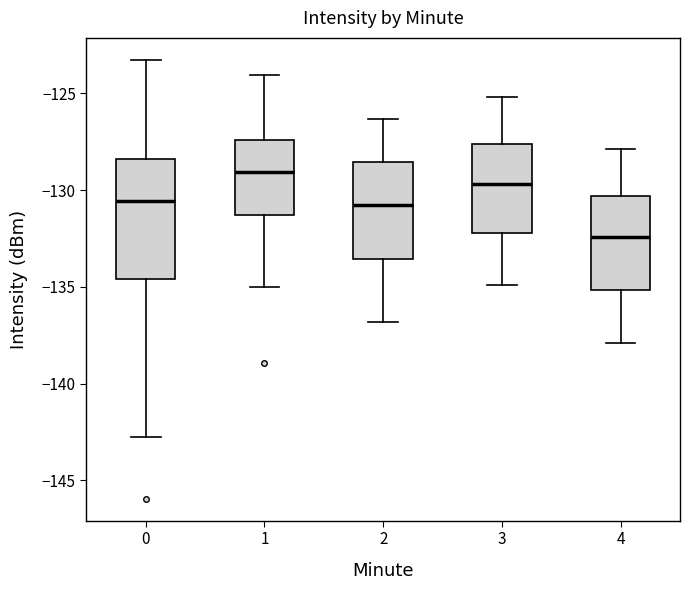

Where does the lower whisker of the box at x = 3 end on the y-axis? The values are not printed on the chart, so give them approximately, as read against the axis.

-135.0